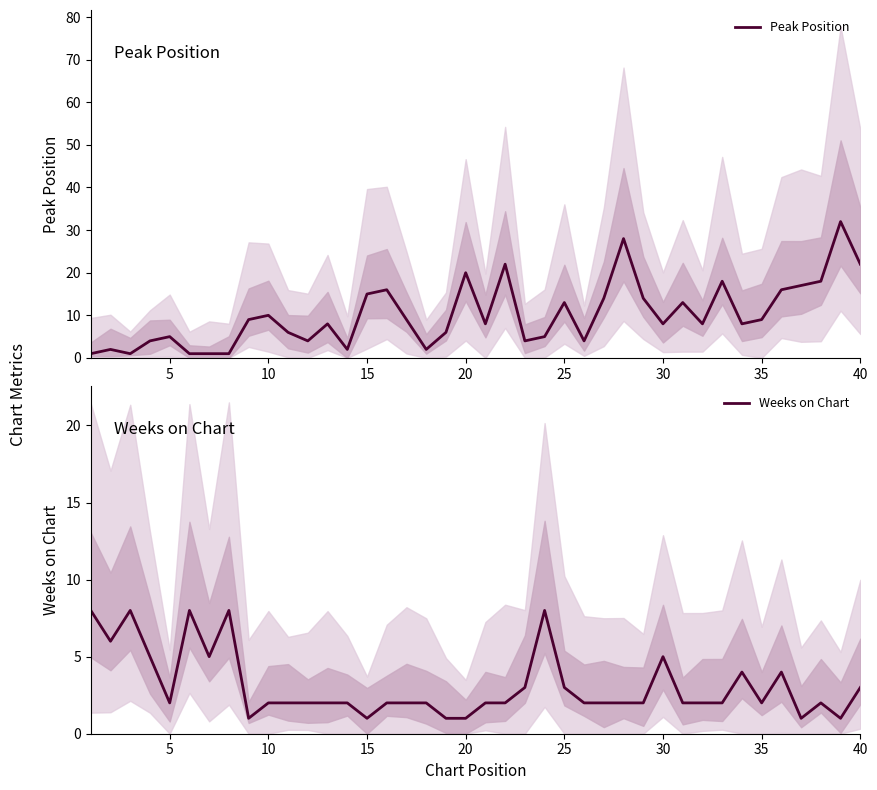

The value of Weeks on Chart at 25 is 1. True or false?

False